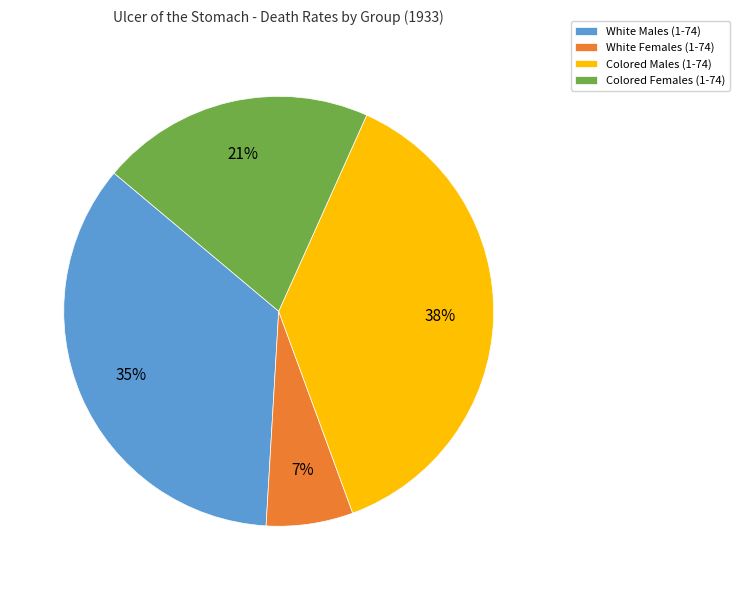

True or false: Colored Females (1-74) accounts for 26% of the total.

False